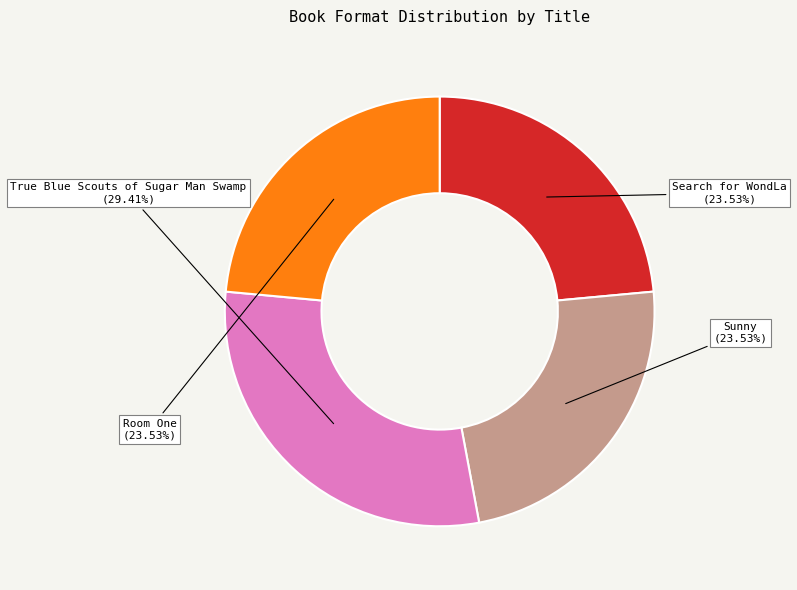

Do Search for WondLa and Sunny together represent more than half of the pie?

No